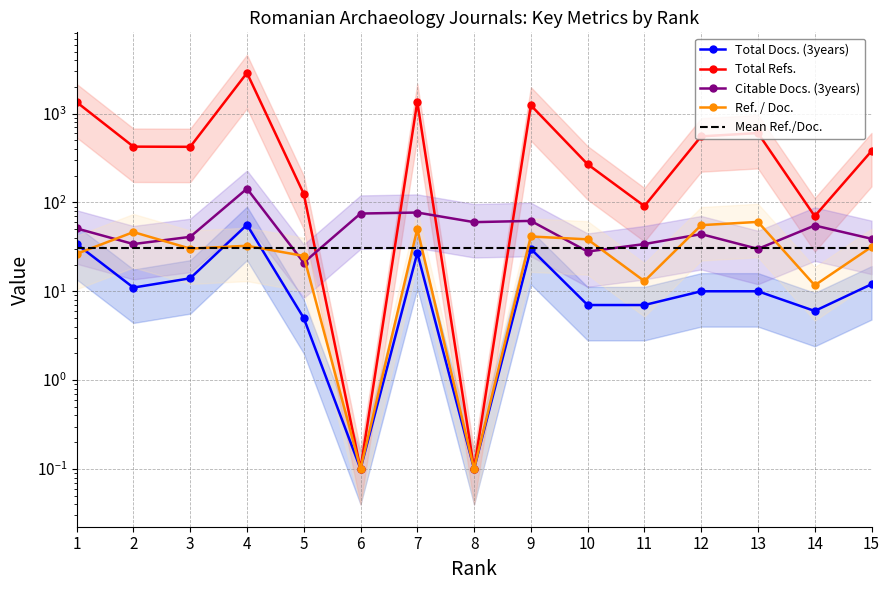

Where is the first local maximum for Ref. / Doc.?

2